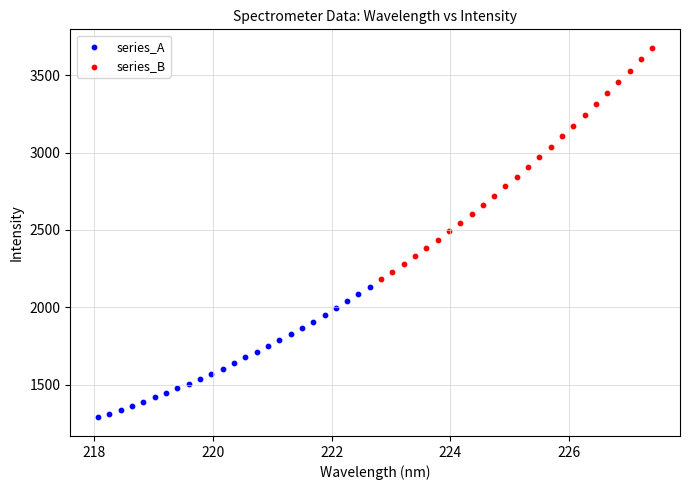

What are all the series names shown in the legend?

series_A, series_B